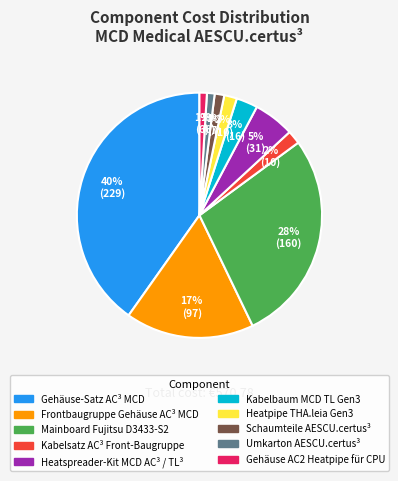

Is it true that Frontbaugruppe Gehäuse AC³ MCD is 17% of the pie?

True